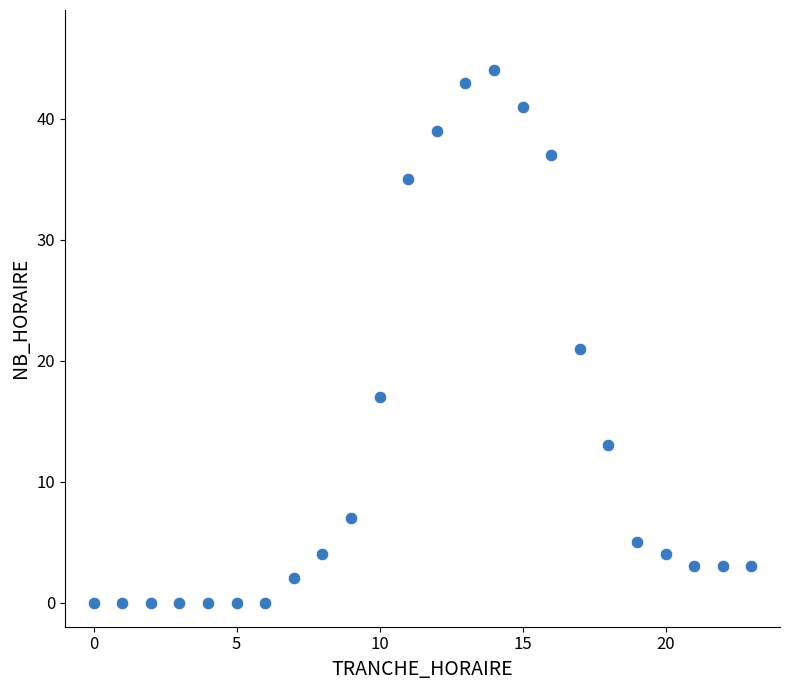

What is the range of X values (max minus min)?

23